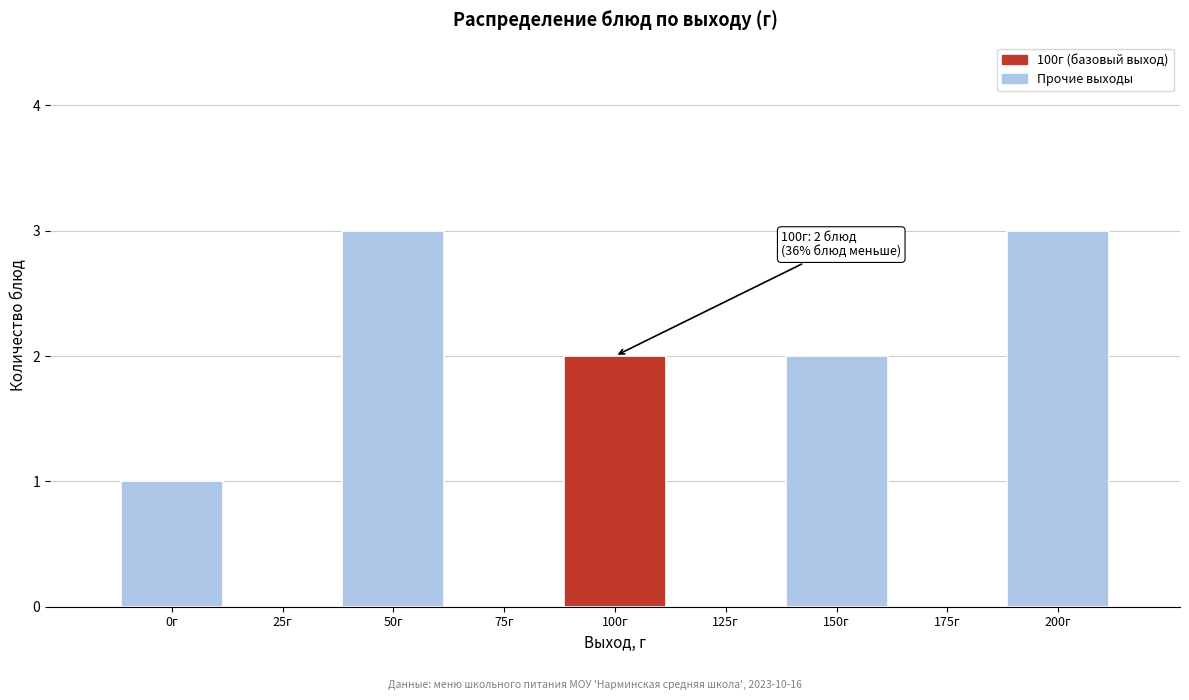

Reading right to left, extract all data points from this chart.

200г=3	175г=0	150г=2	125г=0	100г=2	75г=0	50г=3	25г=0	0г=1